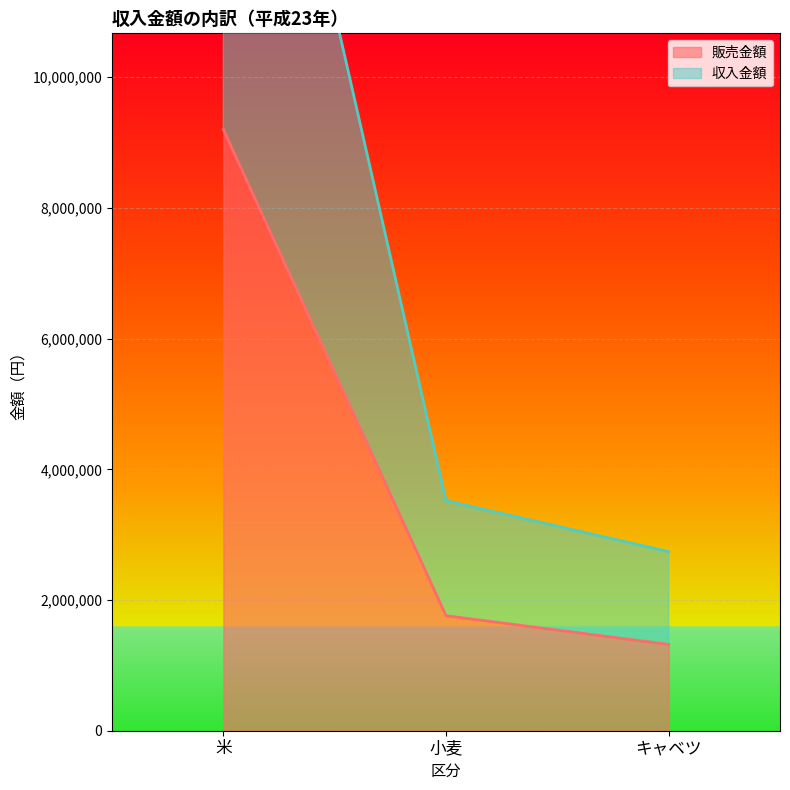

Which series has the largest total across all categories?

収入金額